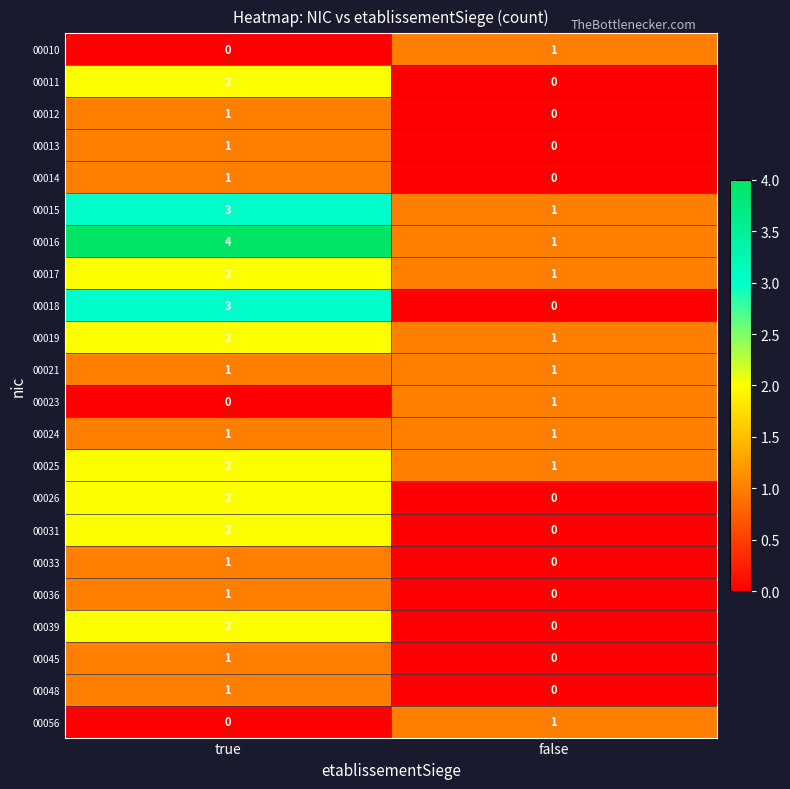

How many categories are shown in the chart?

2